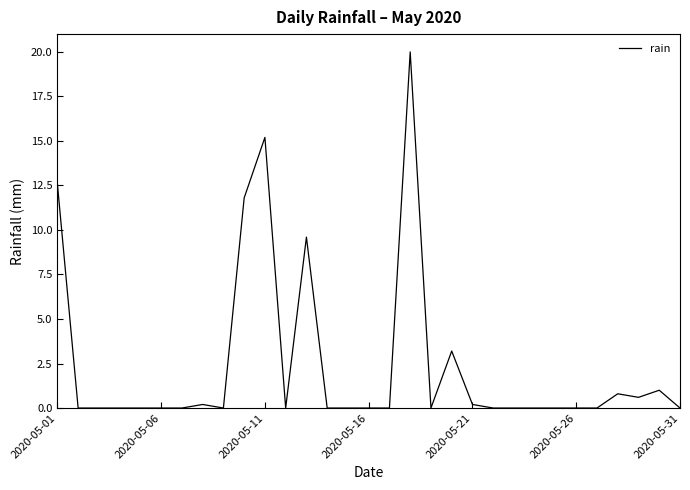

What is the difference between the second highest and minimum values?

15.2